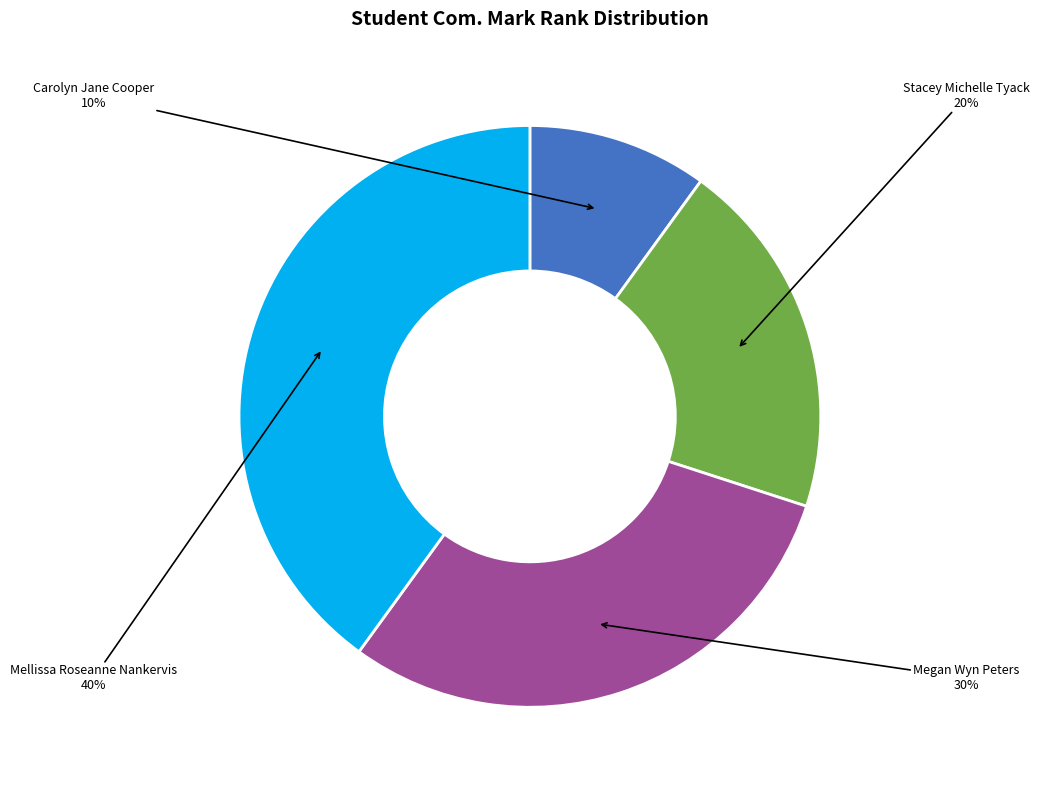

To the nearest percent, what is the average slice percentage?

25%